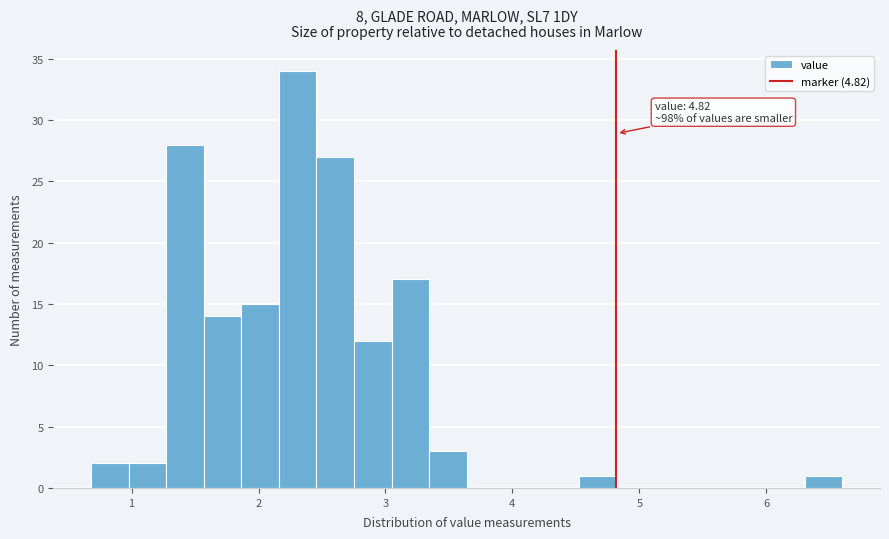

Read against the x-axis, roughly where is the centre of the tallest bar?

2.3